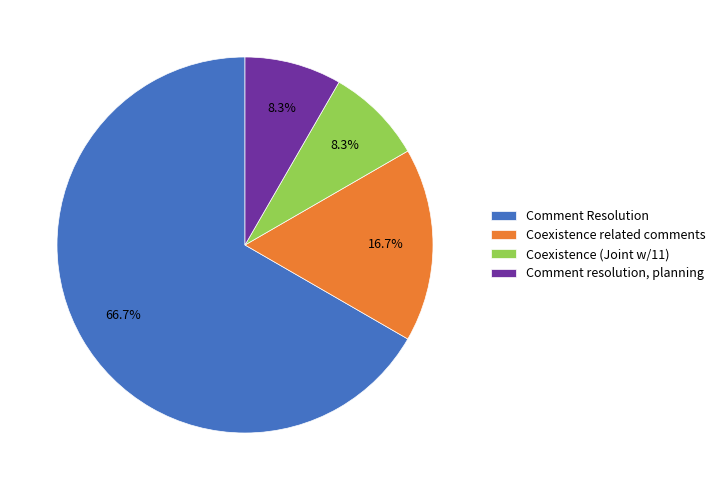

What percentage is the Coexistence (Joint w/11) slice, to the nearest percent?

8%